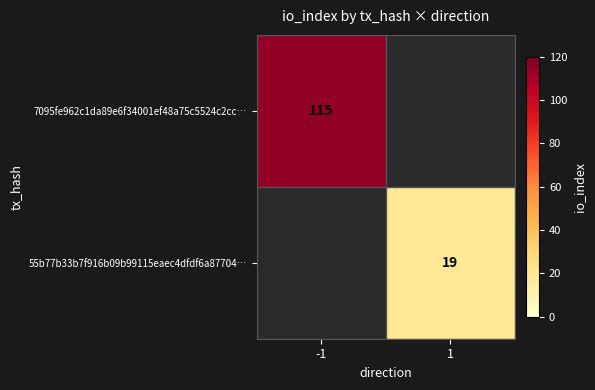

Is it true that 55b77b33b7f916b09b99115eaec4dfdf6a87704… equals 8 at 1?

False